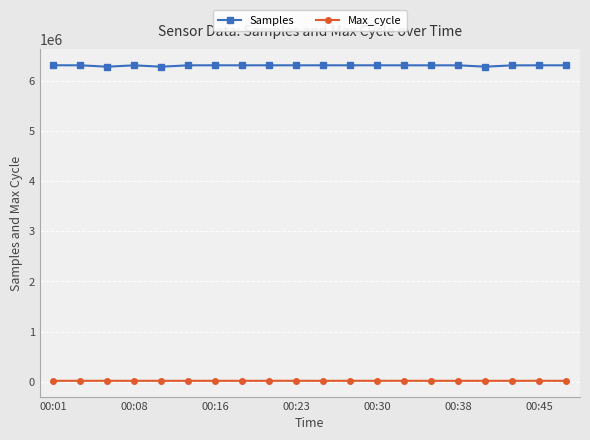

What is the difference between the maximum and minimum values in the Samples series?

28533